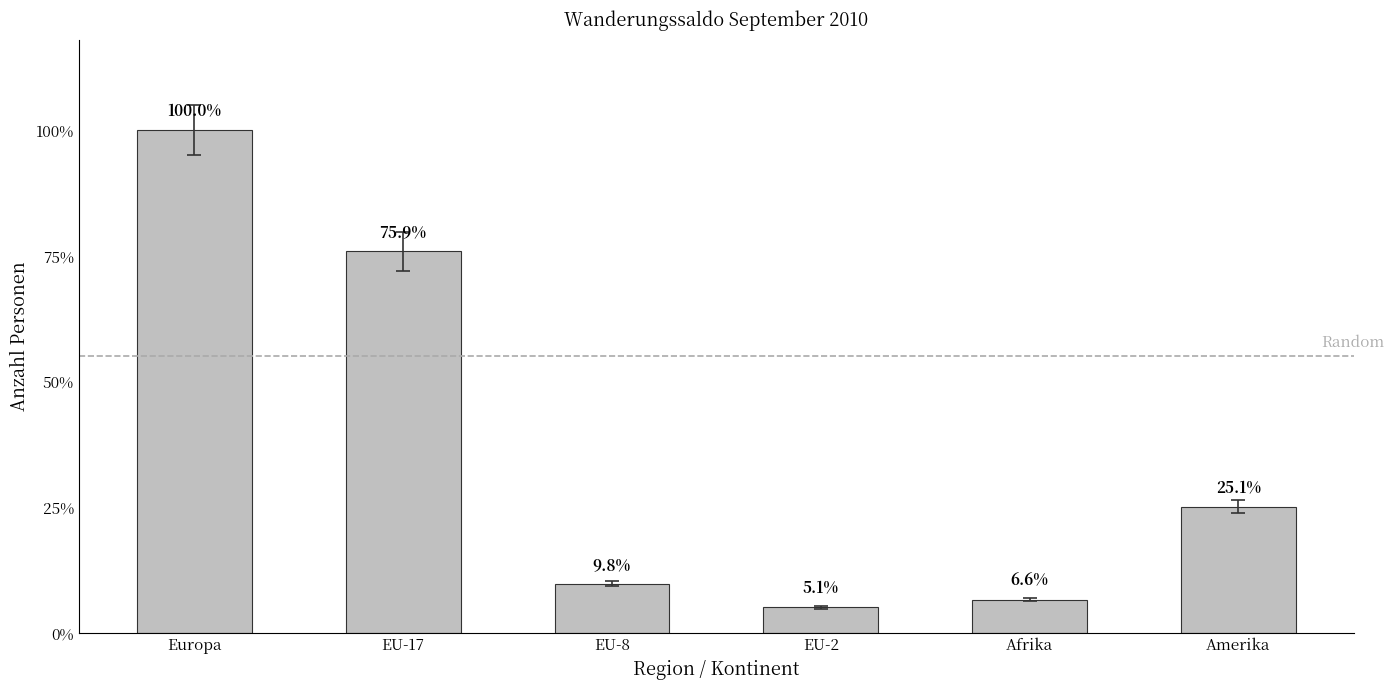

Does the chart contain any negative values?

No